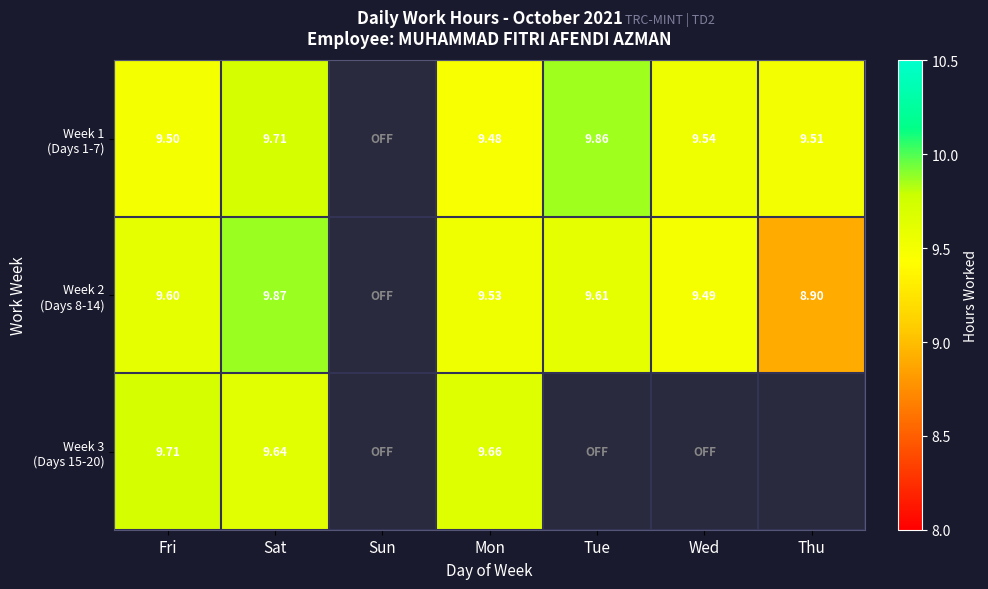

How many Week 1 (Days 1-7) values are between 9 and 10?

6